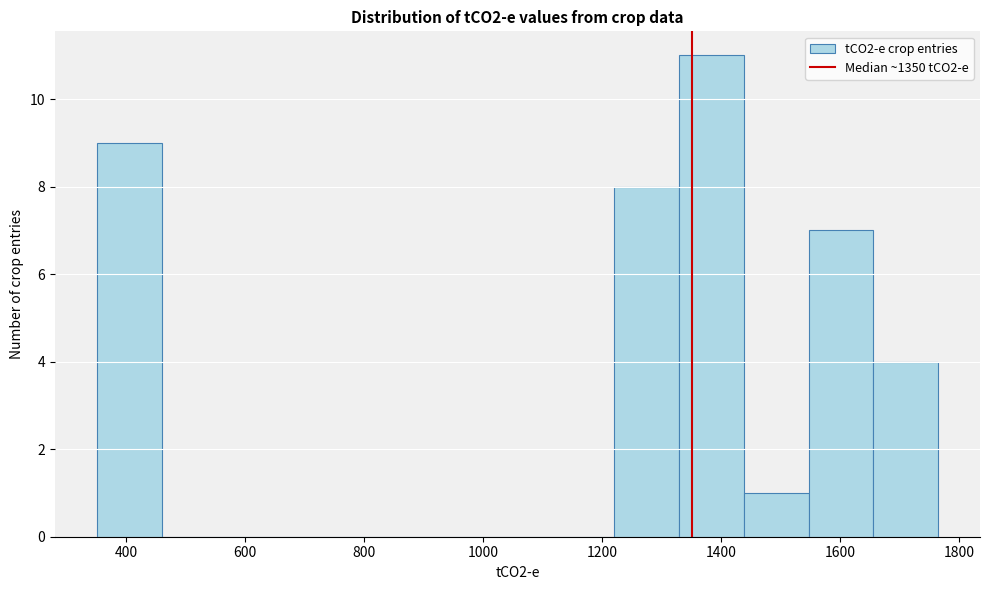

Reading left to right, list every bar in this chart as the range it spans on the x-axis followed by its height. Neither the bar edges nor the heights are printed on the chart, so give them approximately, as read against the axes.

360 to 460: 9
460 to 560: 0
560 to 680: 0
680 to 780: 0
780 to 900: 0
900 to 1000: 0
1000 to 1120: 0
1120 to 1220: 0
1220 to 1320: 8
1320 to 1440: 11
1440 to 1540: 1
1540 to 1660: 7
1660 to 1760: 4